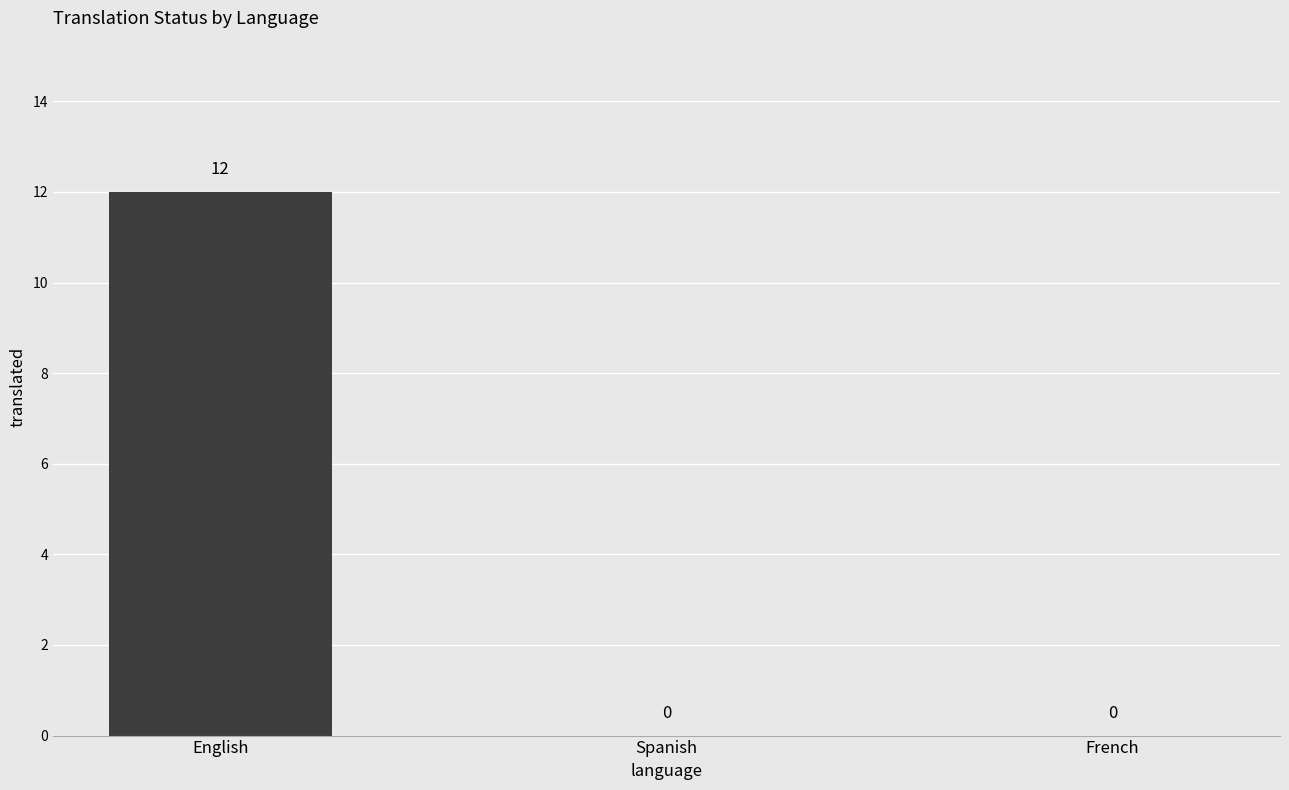

What is the maximum value shown in the chart?

12